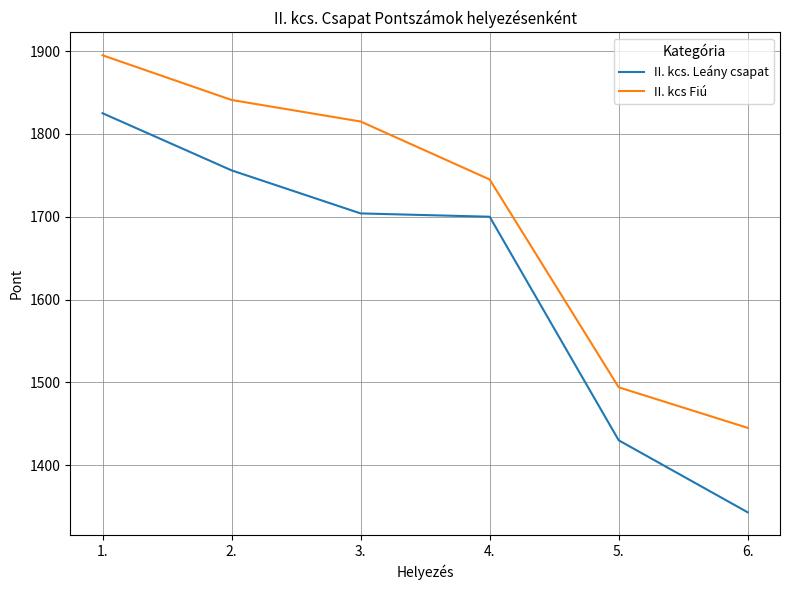

At which label does II. kcs. Leány csapat first exceed 1704?

1.